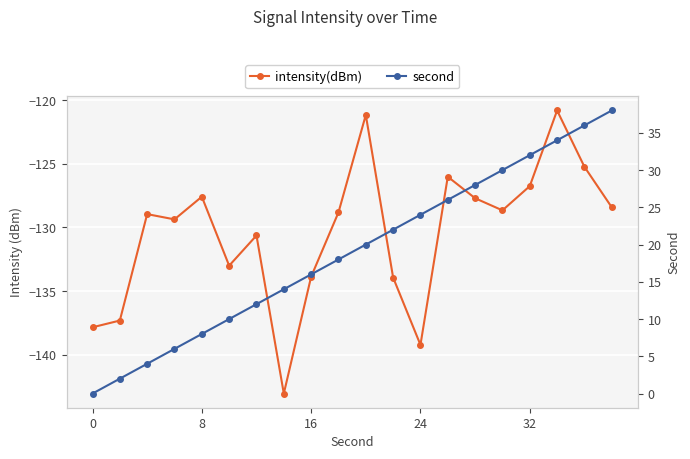

What is the value of the intensity(dBm) point at the 13th from the left?

-139.2